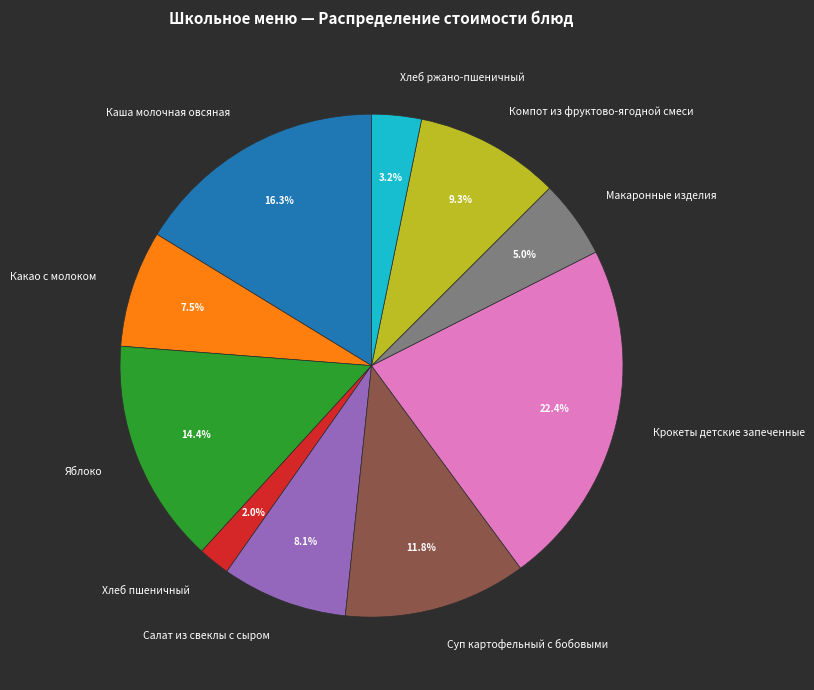

What is the ratio of the value at Хлеб ржано-пшеничный to the value at Каша молочная овсяная?

0.2